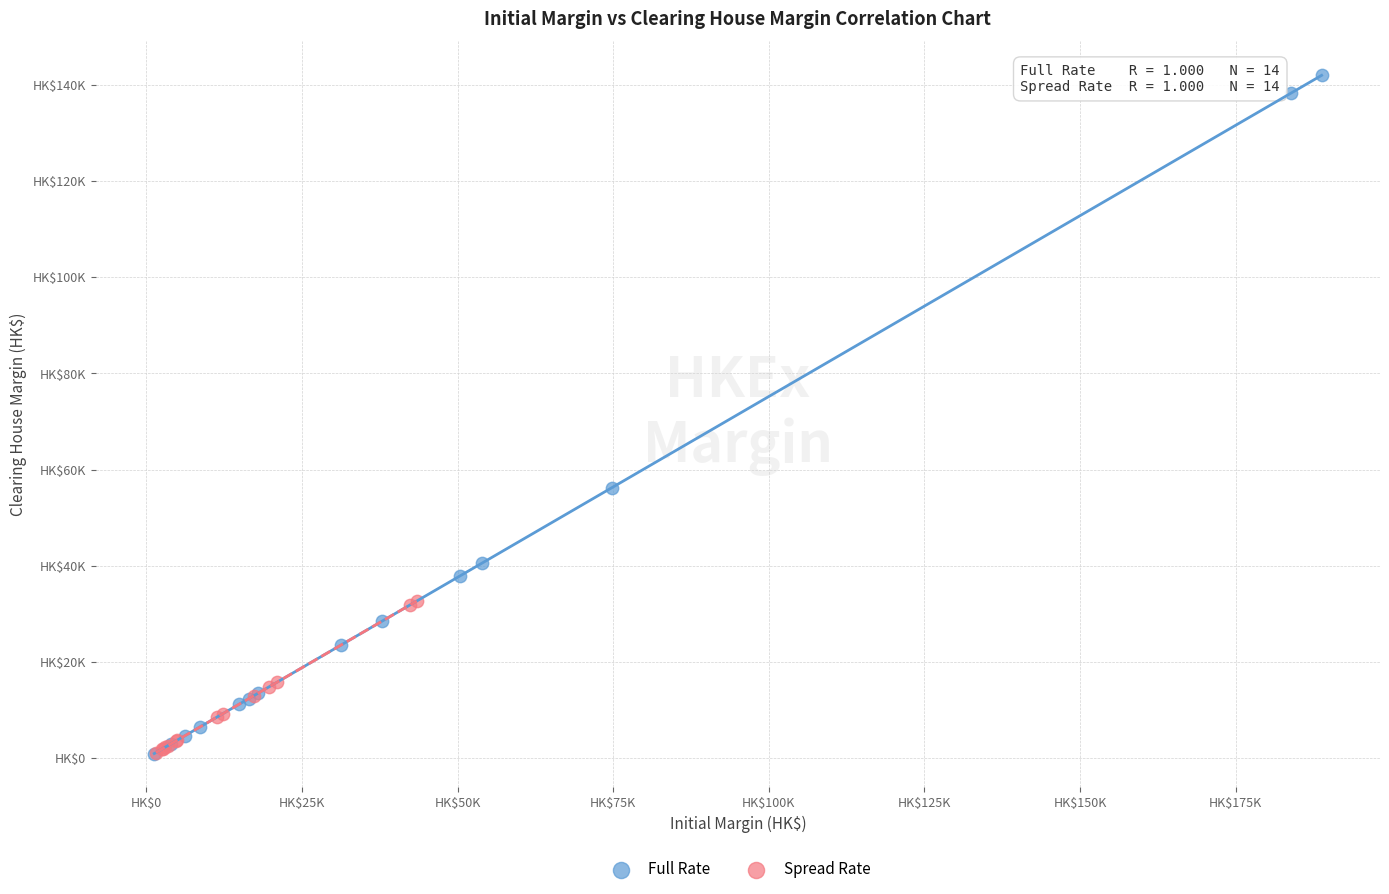

Which series reaches the maximum Y coordinate?

Full Rate